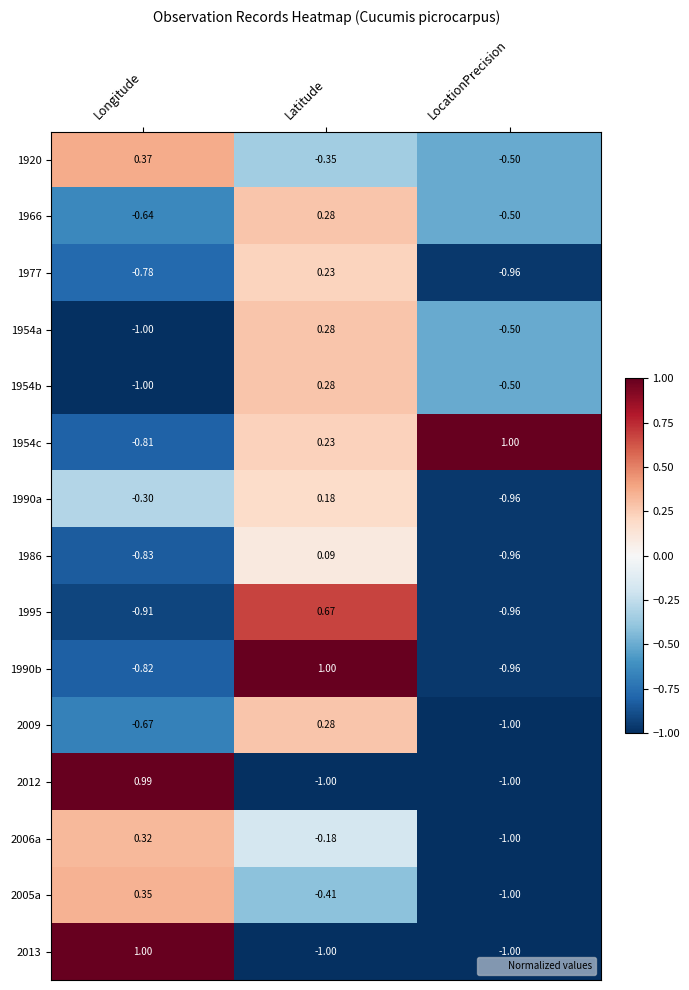

At which category is the sum across all series the highest?

Latitude